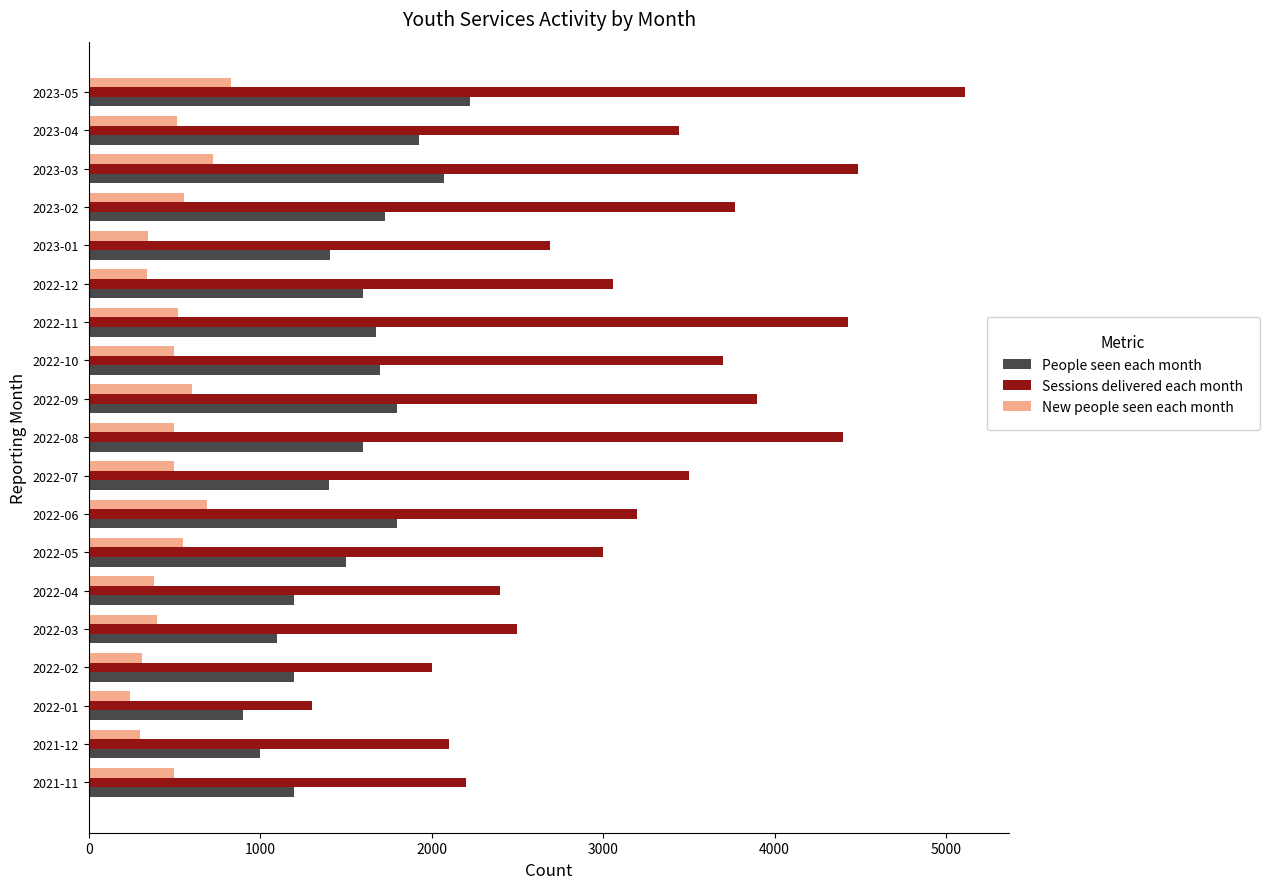

What is the difference between the second highest and minimum values in the New people seen each month series?

484